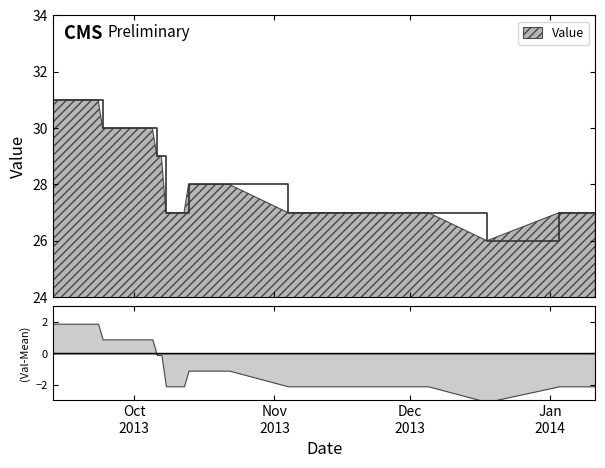

What is the minimum value shown in the chart?

26